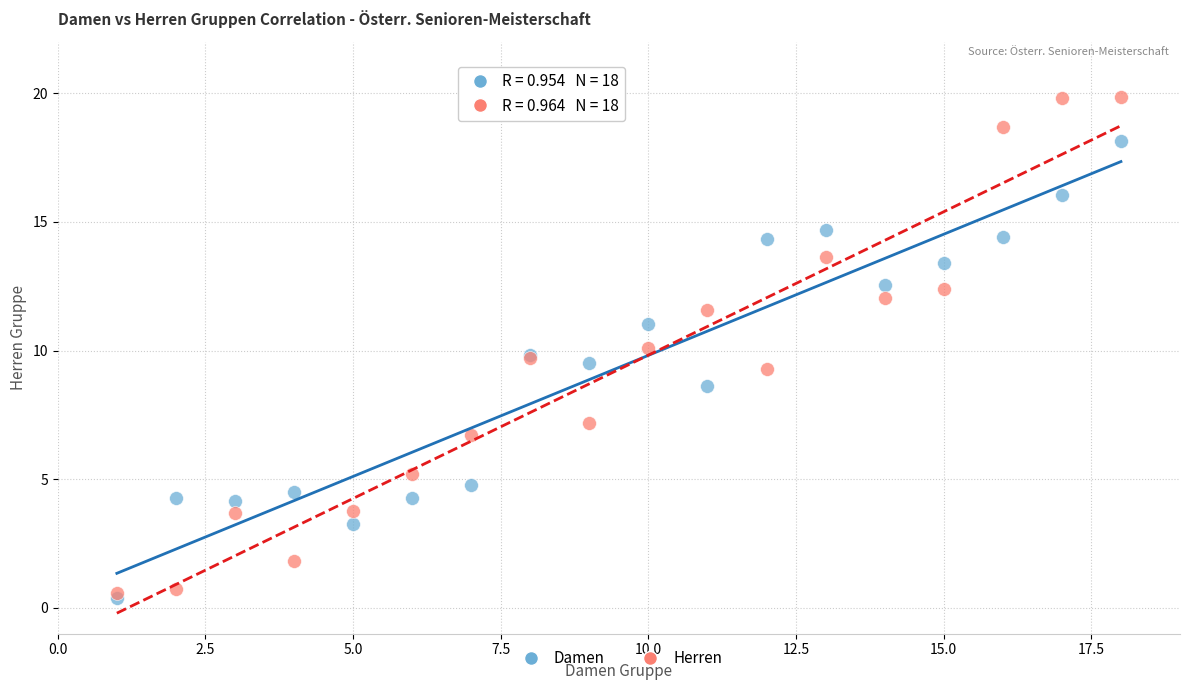

What are all the series names shown in the legend?

Damen, Herren